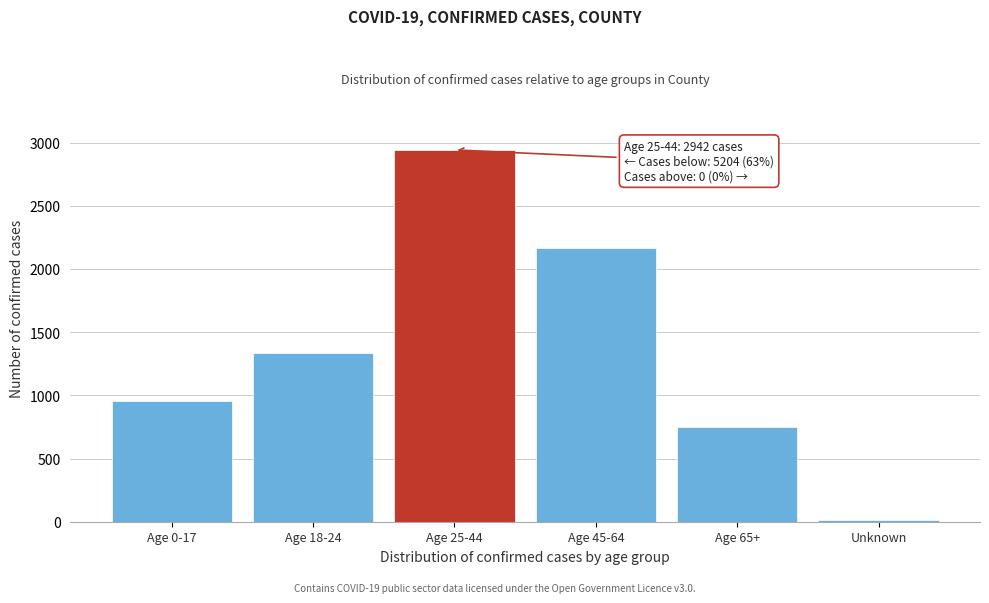

Reading left to right, extract all data points from this chart.

Age 0-17=954	Age 18-24=1331	Age 25-44=2942	Age 45-64=2162	Age 65+=746	Unknown=11